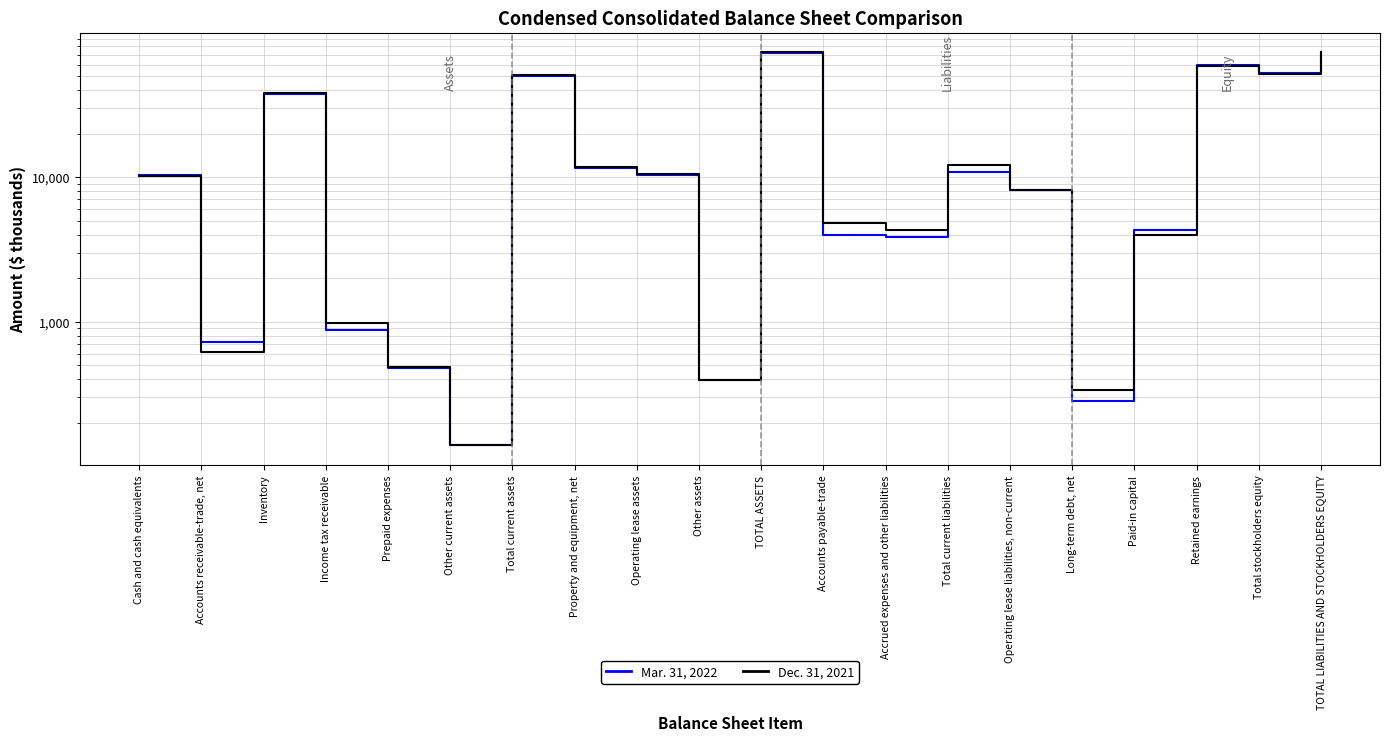

What is the label of the 17th point from the right?

Income tax receivable